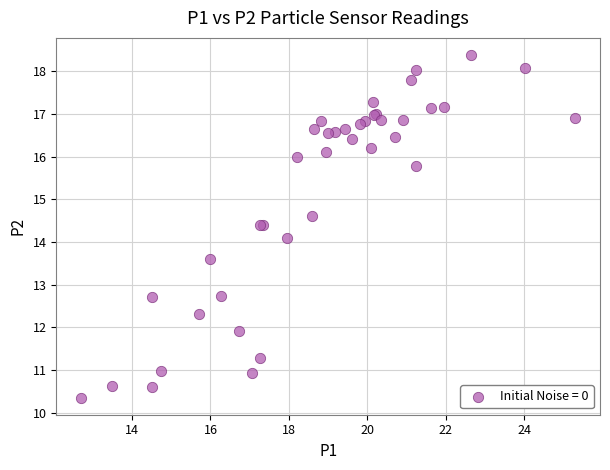

What Y value in the scatter plot is closest to 14?

14.1